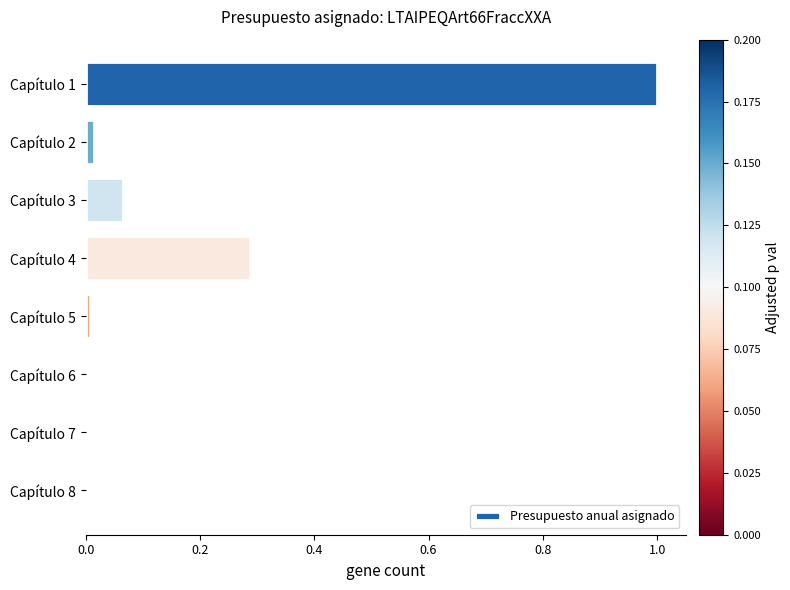

True or false: the data shows 0.0 at Capítulo 5.

True